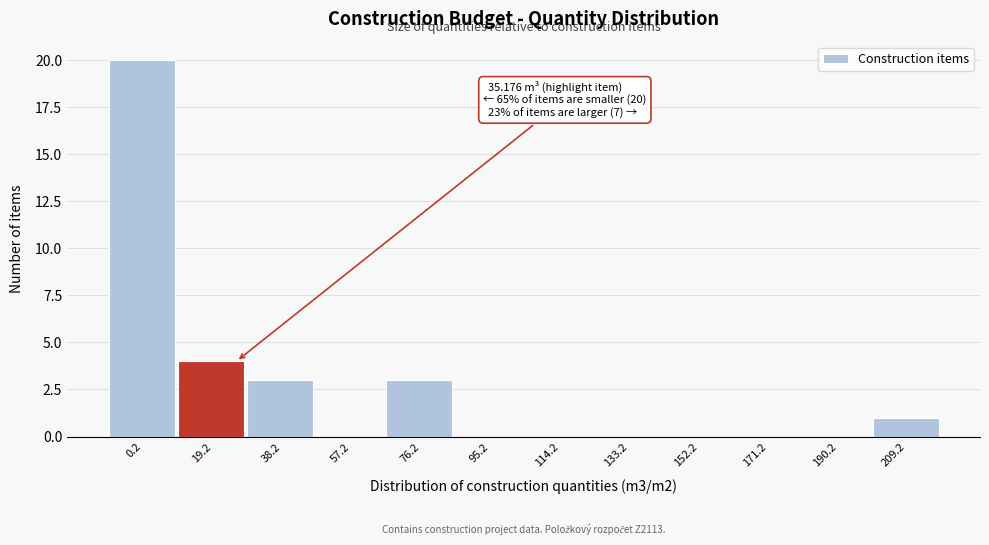

Reading left to right, what are all the values shown in this chart?

0.2=20	19.2=4	38.2=3	57.2=0	76.2=3	95.2=0	114.2=0	133.2=0	152.2=0	171.2=0	190.2=0	209.2=1